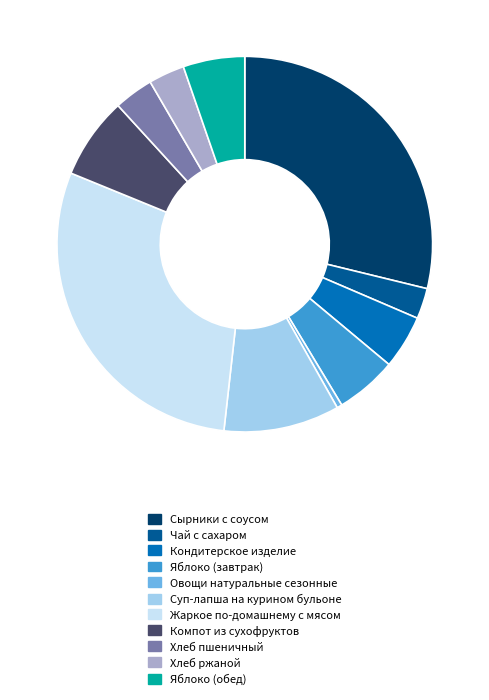

Combined, do Суп-лапша на курином бульоне and Овощи натуральные сезонные account for over 50%?

No